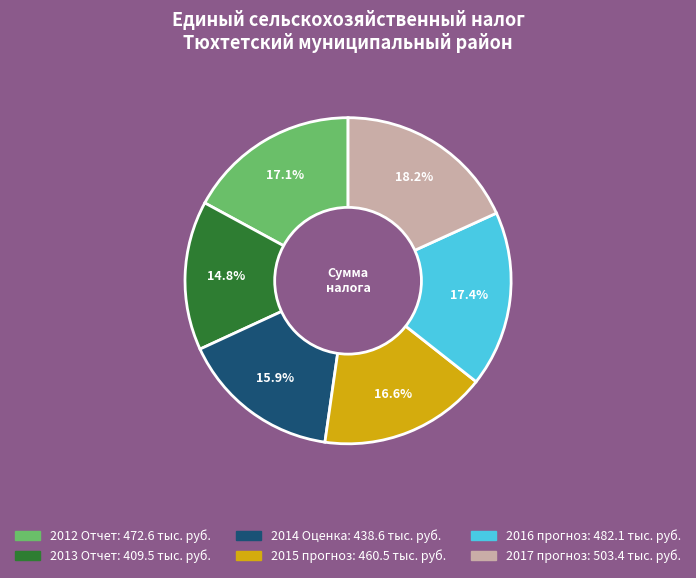

What is the ratio of the value at 2015 прогноз to the value at 2013 Отчет?

1.1